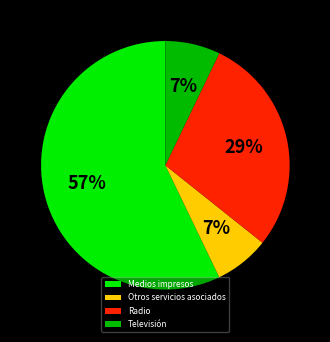

Which category has the biggest portion of the pie?

Medios impresos